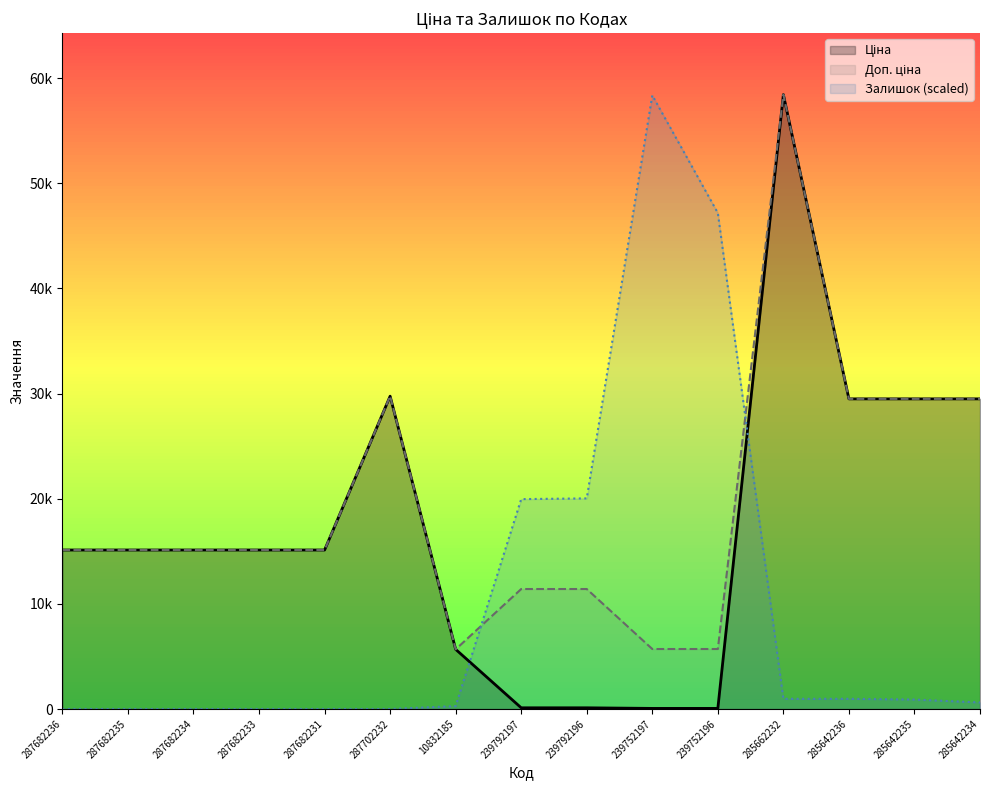

Does the chart display data point markers on the line(s)?

No